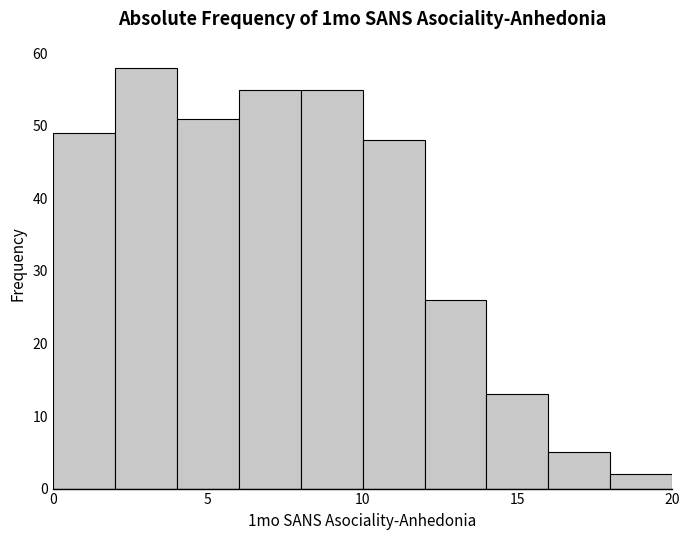

What is the height of the bar covering 4 to 6 on the x-axis? The values are not printed on the chart, so give them approximately, as read against the axis.

51